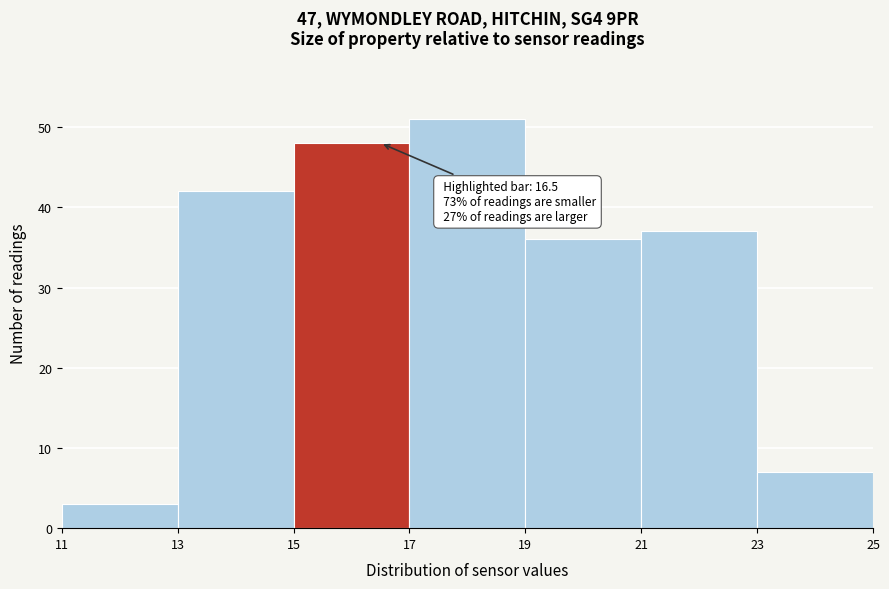

Over which range of the x-axis is the bar tallest?

17 to 19